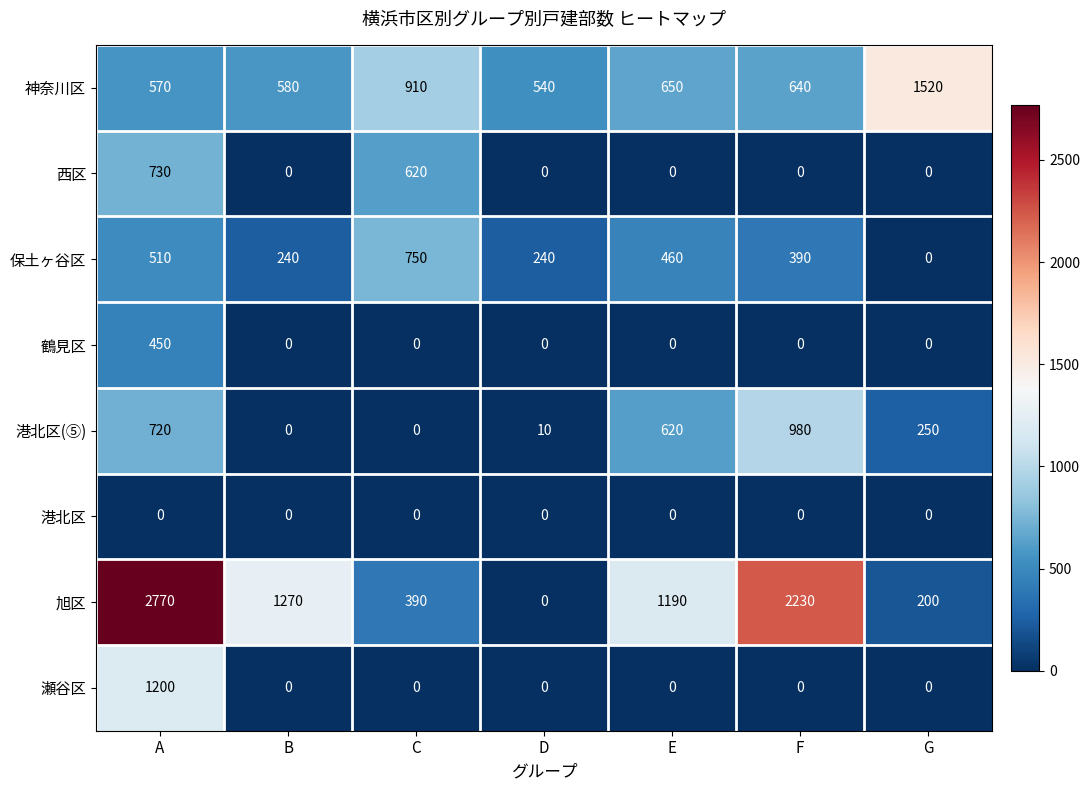

Which series has the largest total across all categories?

旭区